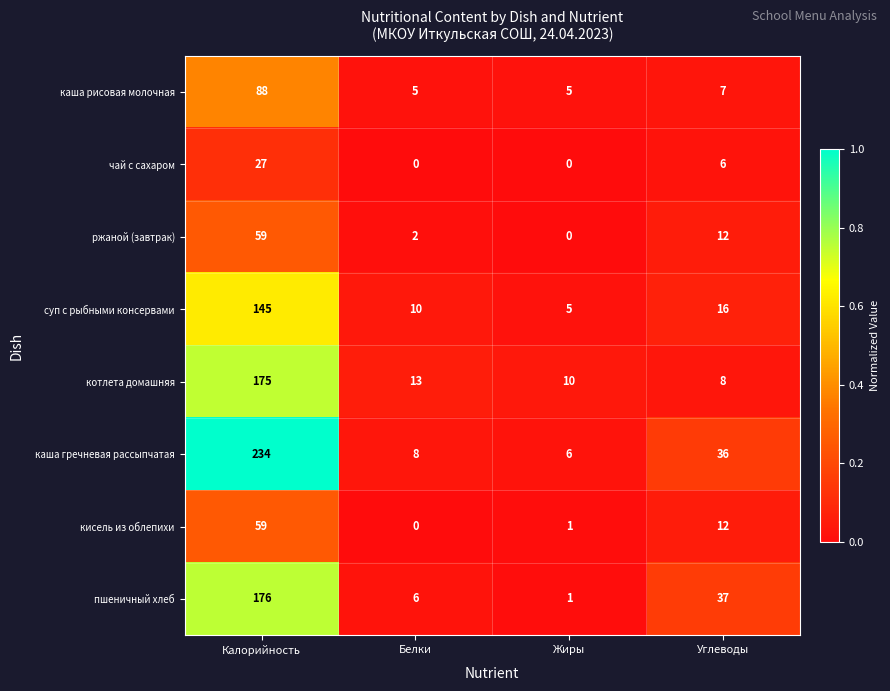

What is the maximum value shown in the chart?

234